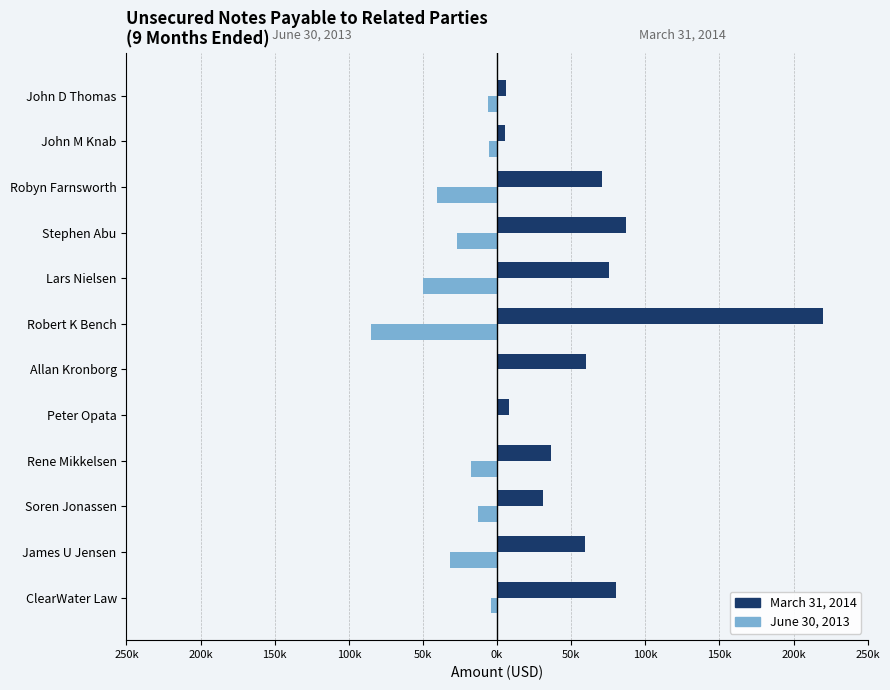

List the series in order of their overall mean, highest first.

March 31, 2014, June 30, 2013